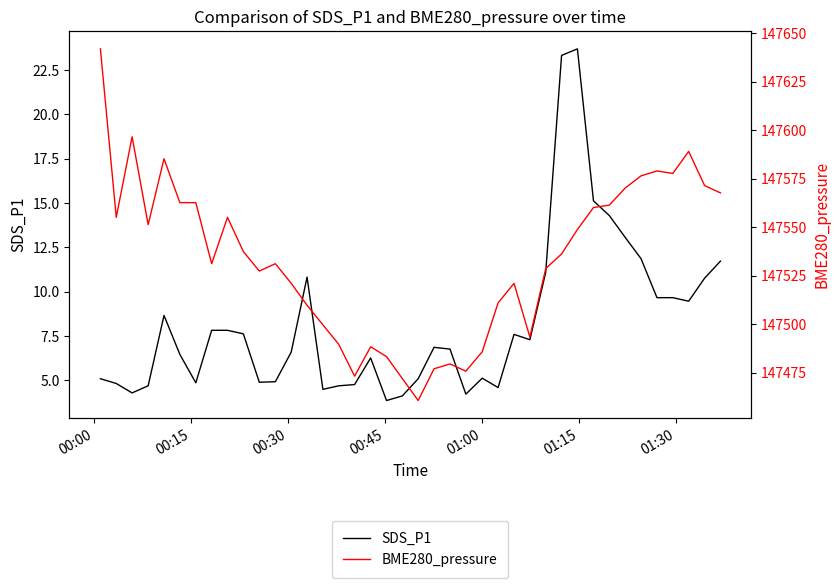

True or false: BME280_pressure and SDS_P1 cross at least once.

False